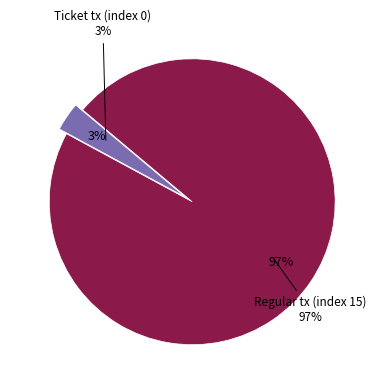

How many slices are in this pie chart?

2